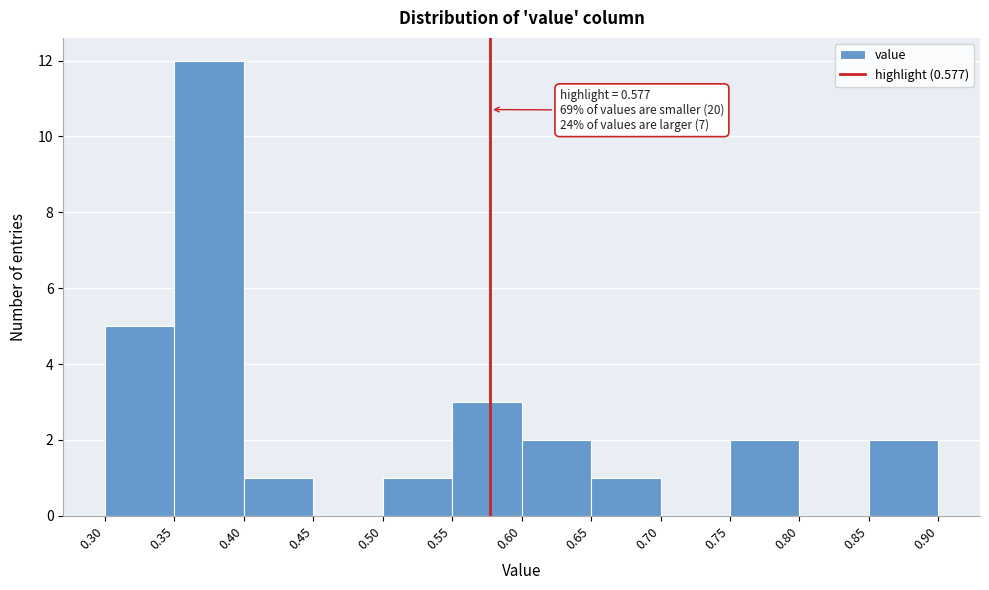

Over which range of the x-axis is the bar tallest?

0.35 to 0.40